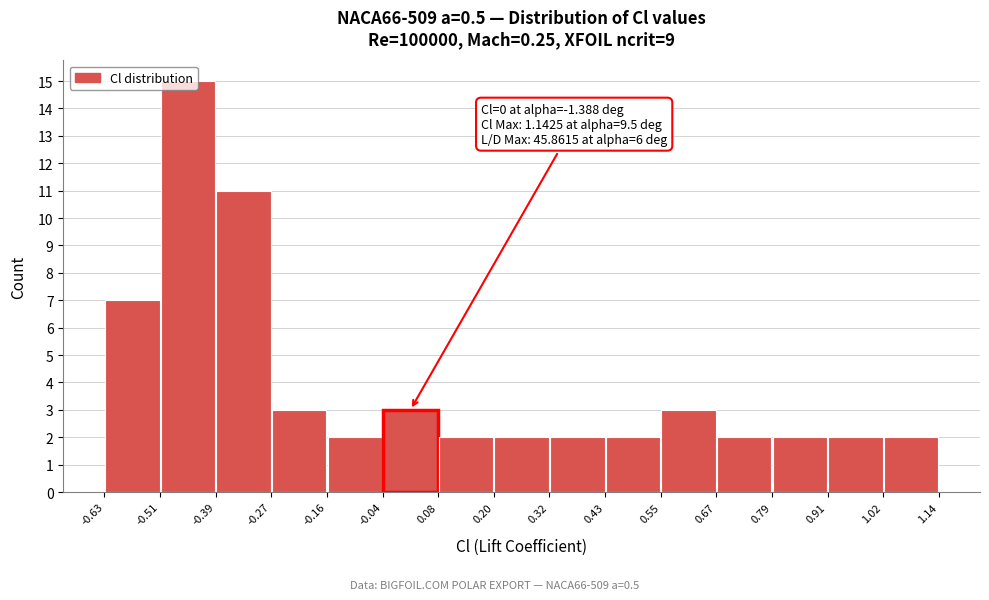

Over which range of the x-axis is the bar tallest?

-0.51 to -0.39